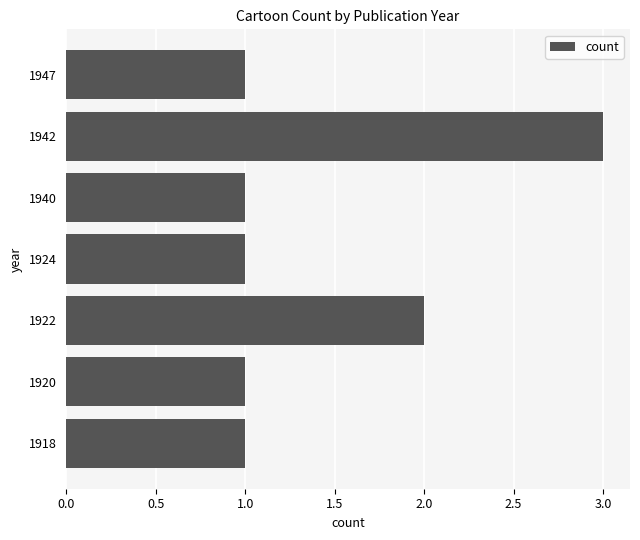

What value does the data have at 1942?

3